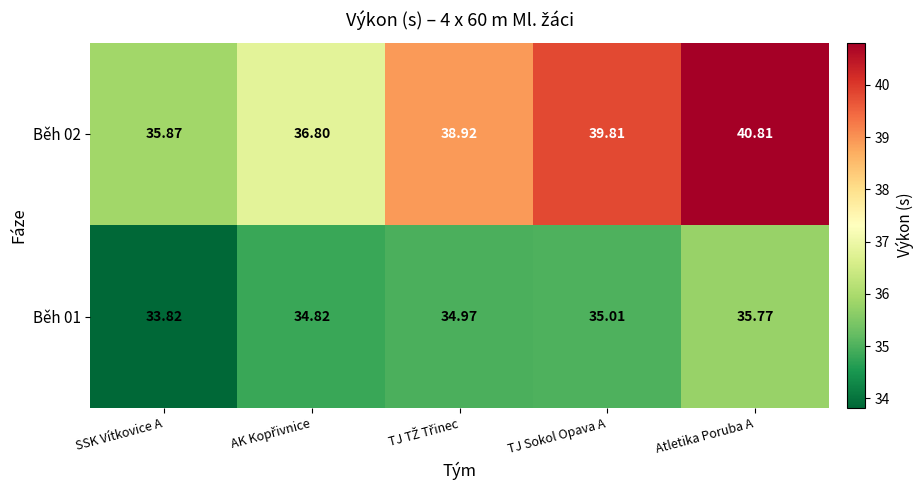

Where is Běh 01 nearest to the value 34?

SSK Vítkovice A